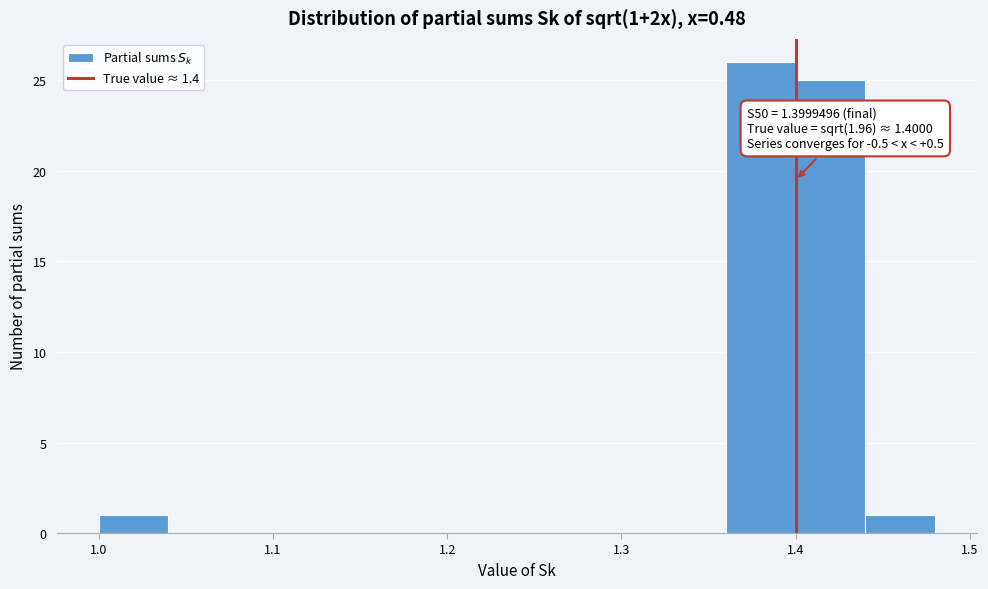

Over which range of the x-axis is the bar tallest?

1.36 to 1.40